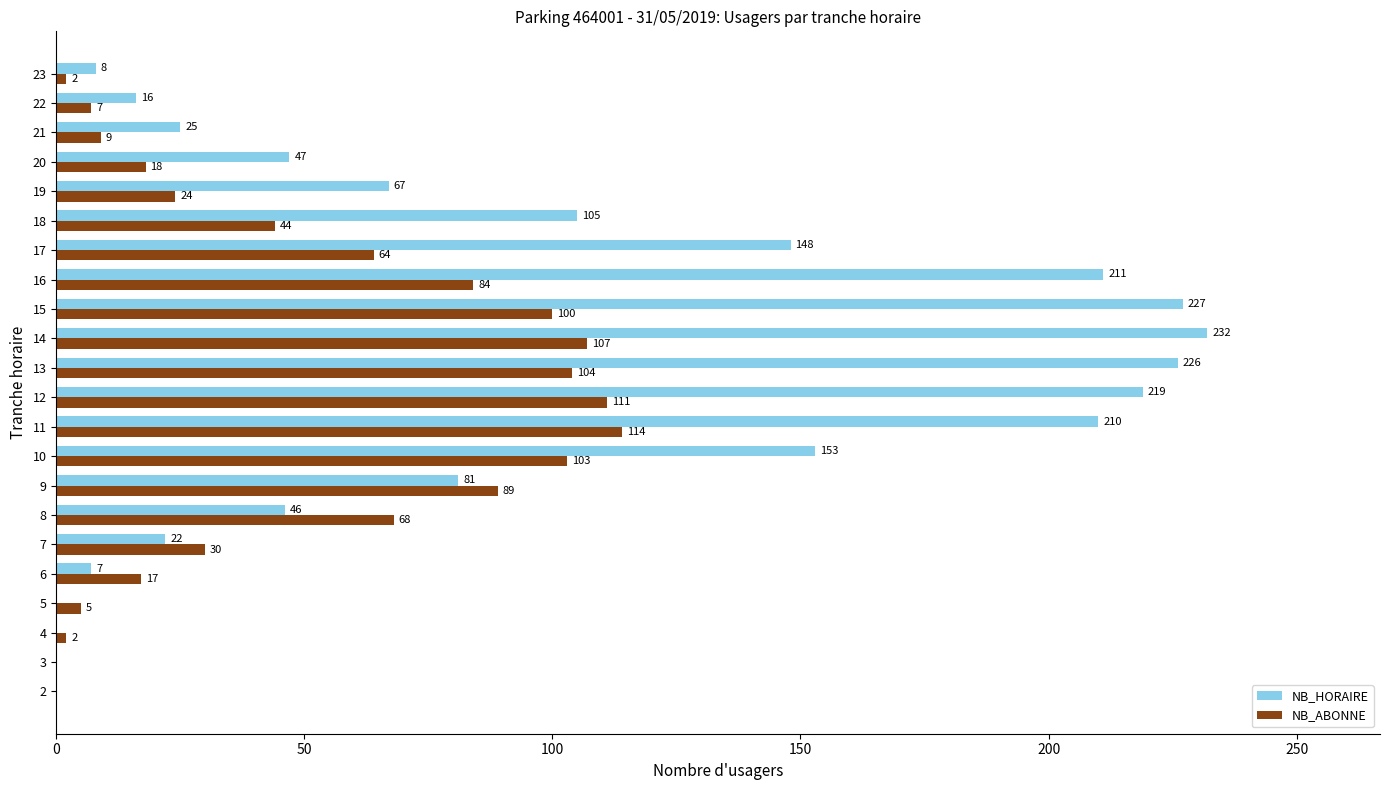

At which category does the chart reach its peak across all series?

14